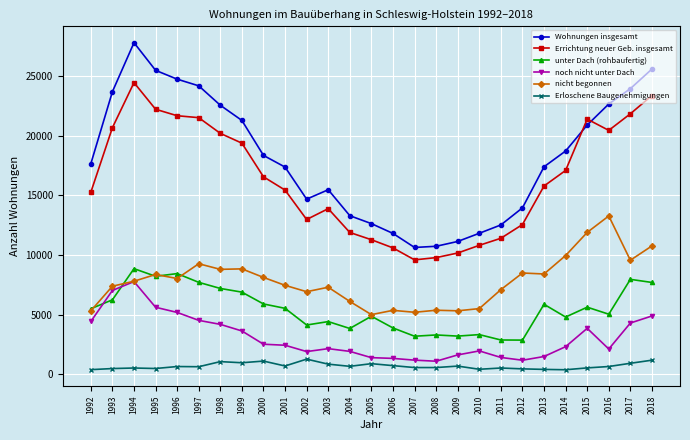

At how many categories does at least one series exceed 21986?

9